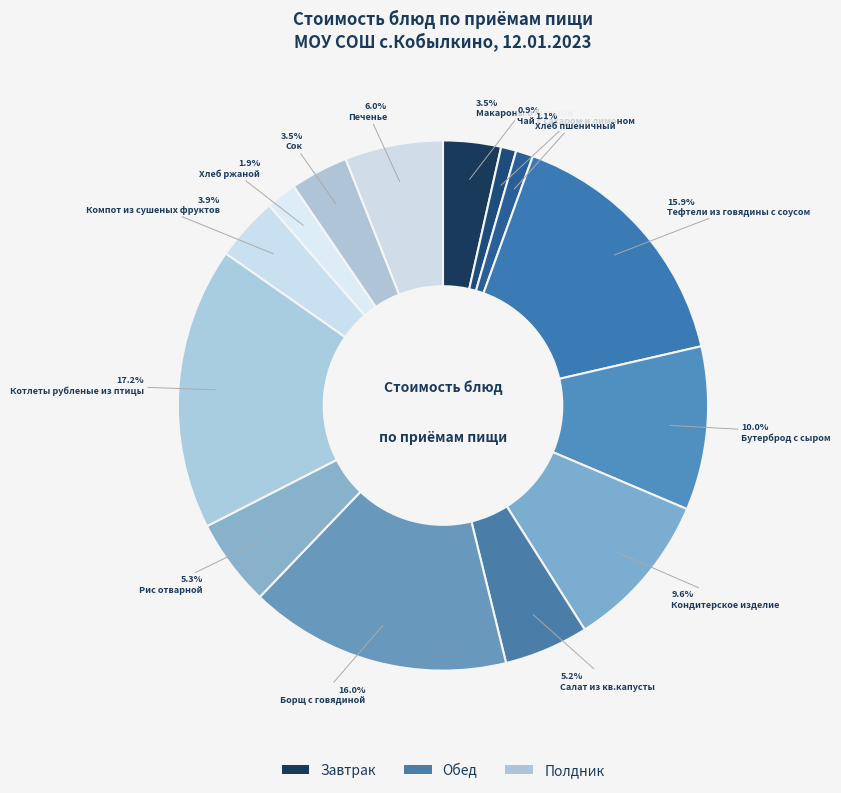

Count the number of slices in the pie.

14